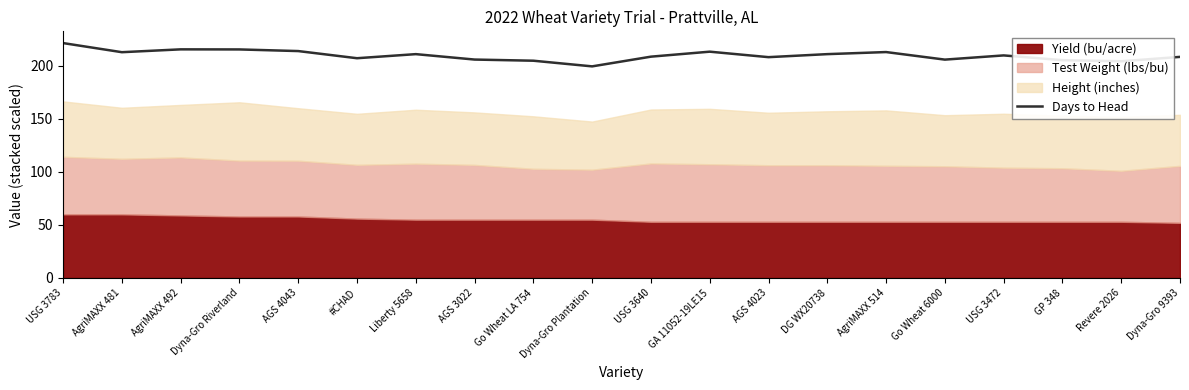

Is it true that the value at Dyna-Gro 9393 is 208.5?

True